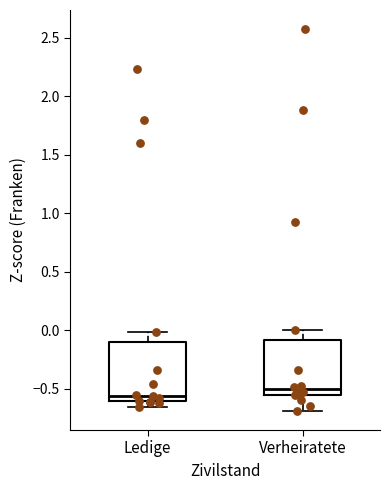

Reading left to right, read every box against the y-axis: the position of its median line, the range the box covers, and the ends of its whiskers. The values are not printed on the chart, so give them approximately, as read against the axis.

Ledige: median -0.55, box -0.60 to -0.10, whiskers -0.65 to 0.00
Verheiratete: median -0.50, box -0.55 to -0.10, whiskers -0.70 to 0.00